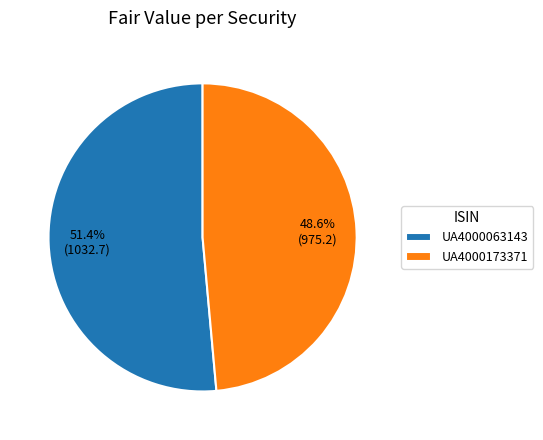

What percentage is the UA4000063143 slice, to the nearest percent?

51%